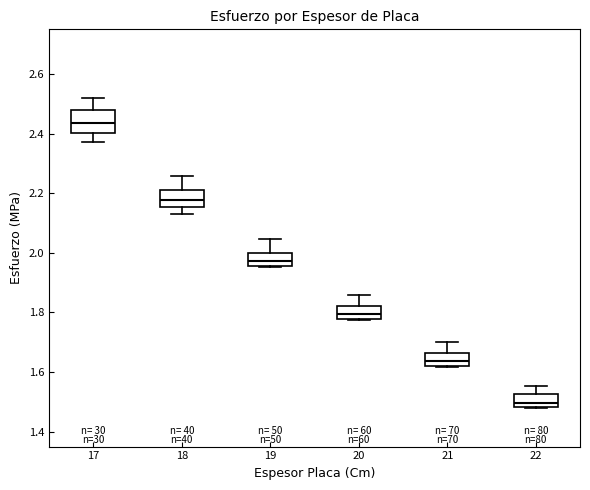

Reading left to right, transcribe this box plot: for each box, give where its median line is, the range the box spans, and where its two whiskers end, as read against the y-axis. The values are not printed on the chart, so give them approximately, as read against the axis.

17: median 2.44, box 2.40 to 2.48, whiskers 2.38 to 2.52
18: median 2.18, box 2.16 to 2.22, whiskers 2.14 to 2.26
19: median 1.98, box 1.96 to 2.00, whiskers 1.96 to 2.04
20: median 1.80, box 1.78 to 1.82, whiskers 1.78 to 1.86
21: median 1.64, box 1.62 to 1.66, whiskers 1.62 to 1.70
22: median 1.50, box 1.48 to 1.52, whiskers 1.48 to 1.56